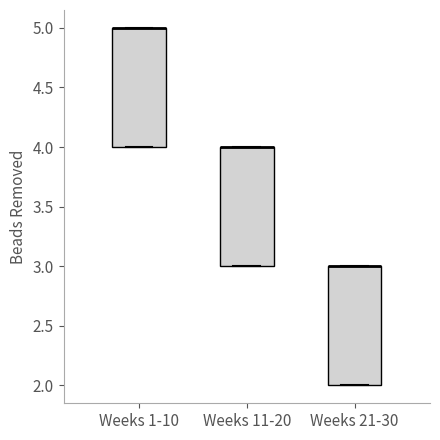

Reading left to right, read every box against the y-axis: the position of its median line, the range the box covers, and the ends of its whiskers. The values are not printed on the chart, so give them approximately, as read against the axis.

Weeks 1-10: median 5 (drawn on the box's upper edge), box 4 to 5, whiskers 4 to 5
Weeks 11-20: median 4 (drawn on the box's upper edge), box 3 to 4, whiskers 3 to 4
Weeks 21-30: median 3 (drawn on the box's upper edge), box 2 to 3, whiskers 2 to 3